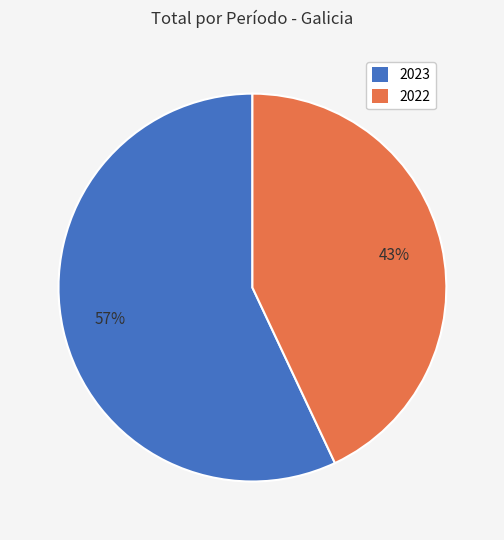

Combined, do 2022 and 2023 account for over 50%?

Yes